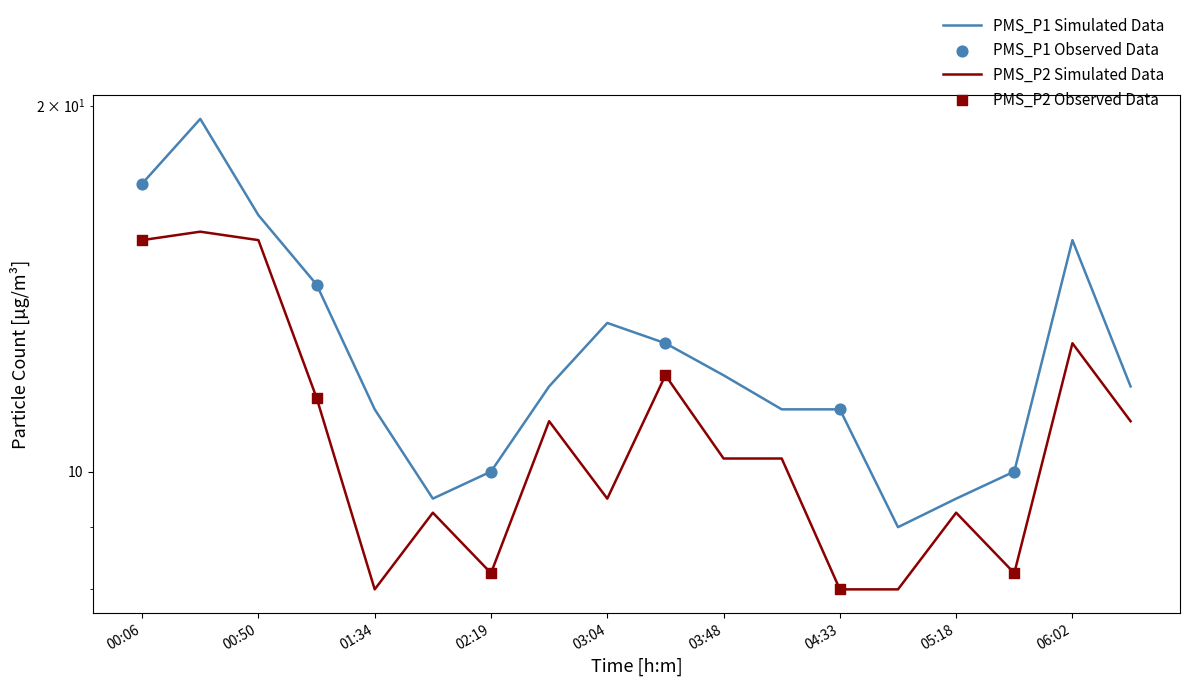

Which series has the largest total across all categories?

PMS_P1